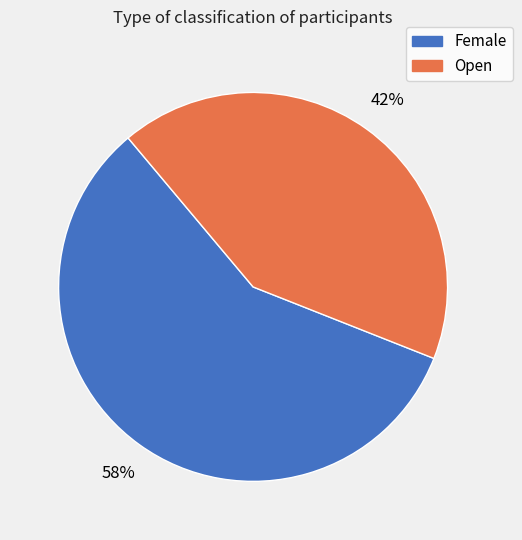

To the nearest percent, what is the combined percentage of Female and Open?

100%